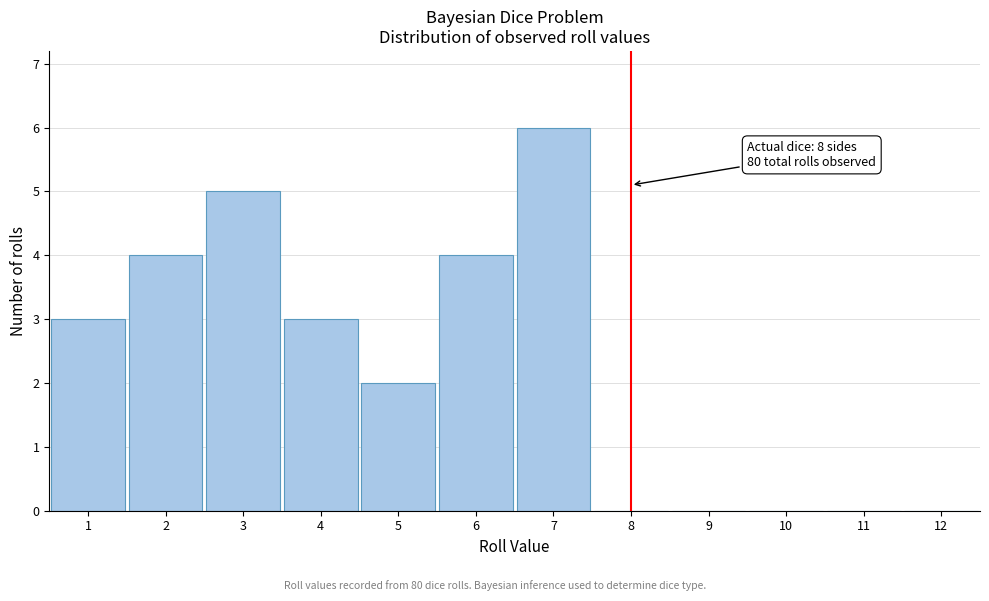

Over which range of the x-axis is the bar tallest?

6.5 to 7.5